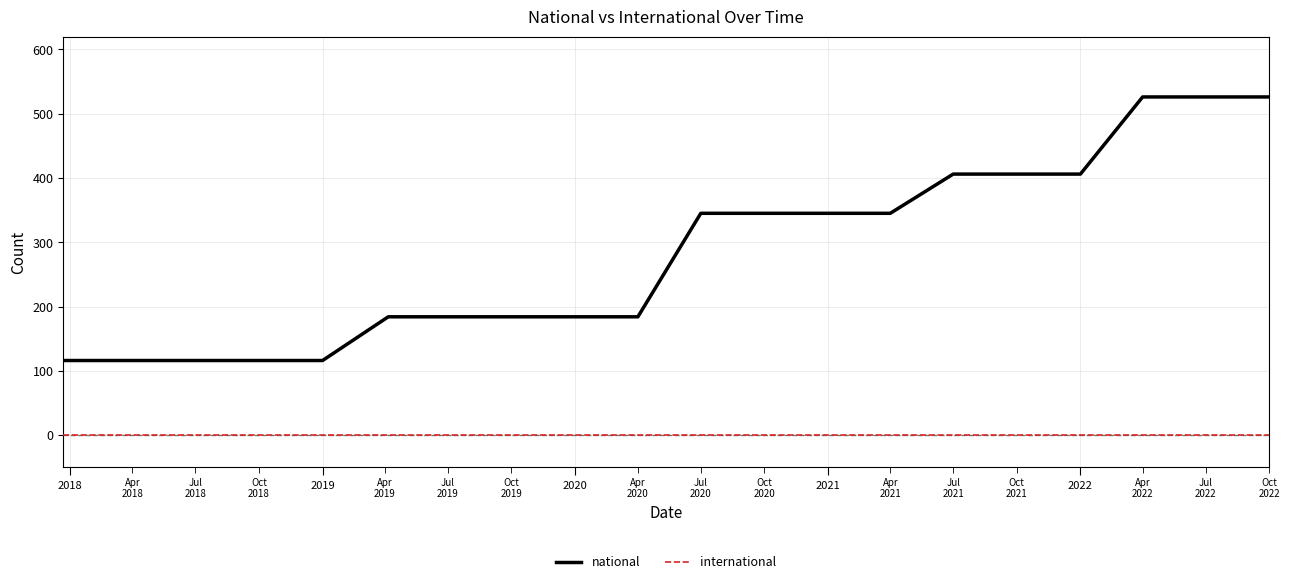

Which series has the widest spread of values?

national